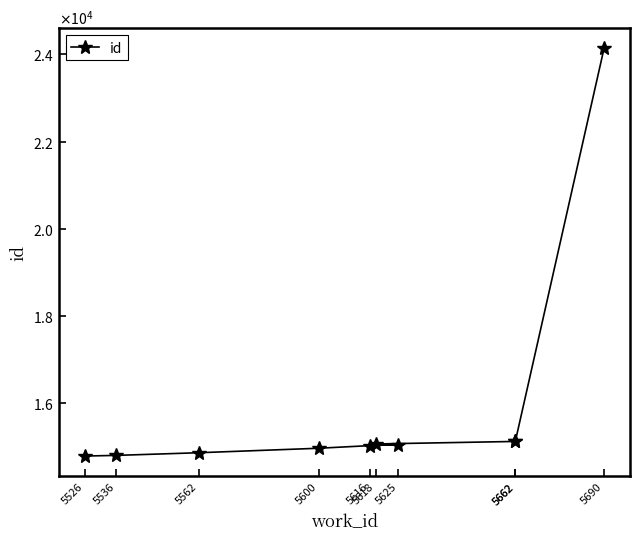

What is the smallest value displayed?

14790